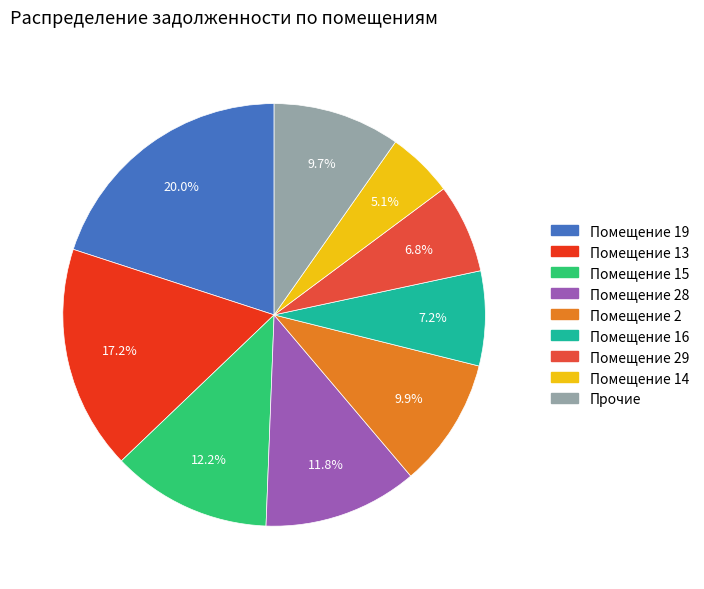

To the nearest percent, what is the difference between the largest and smallest slice percentages?

15%